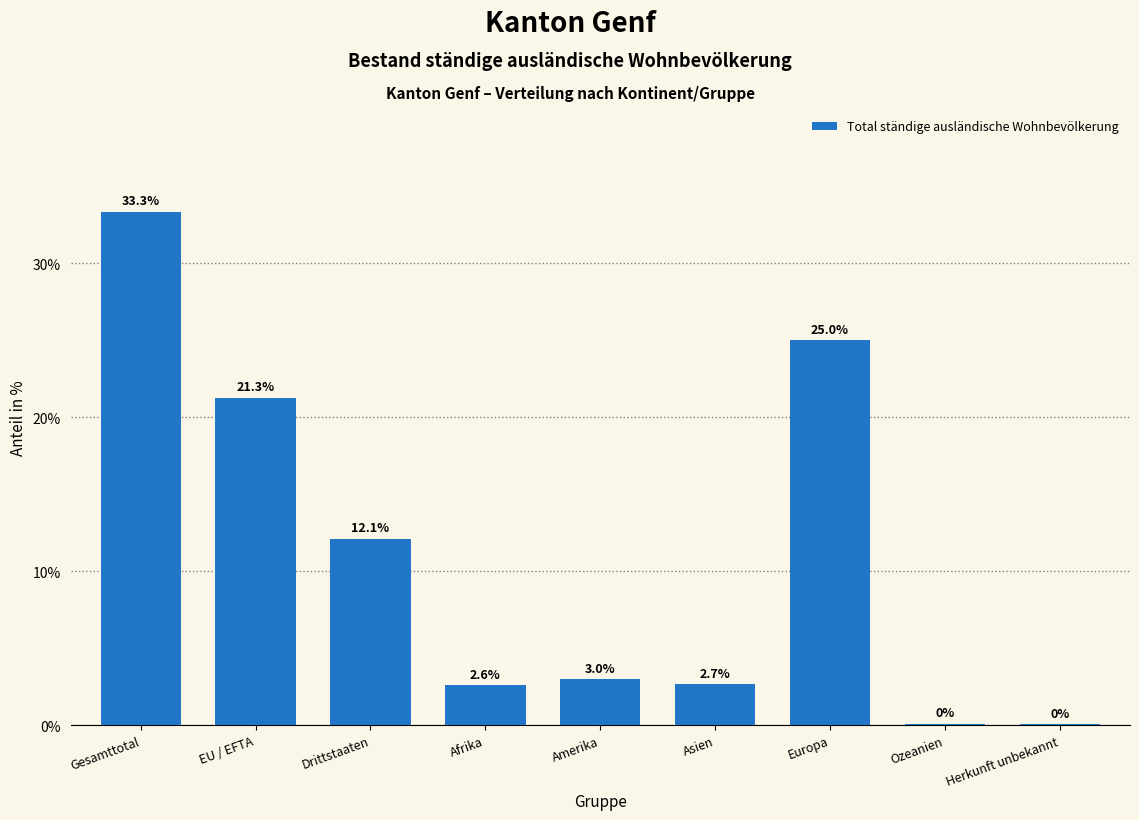

Where does the data first go above 2?

Gesamttotal